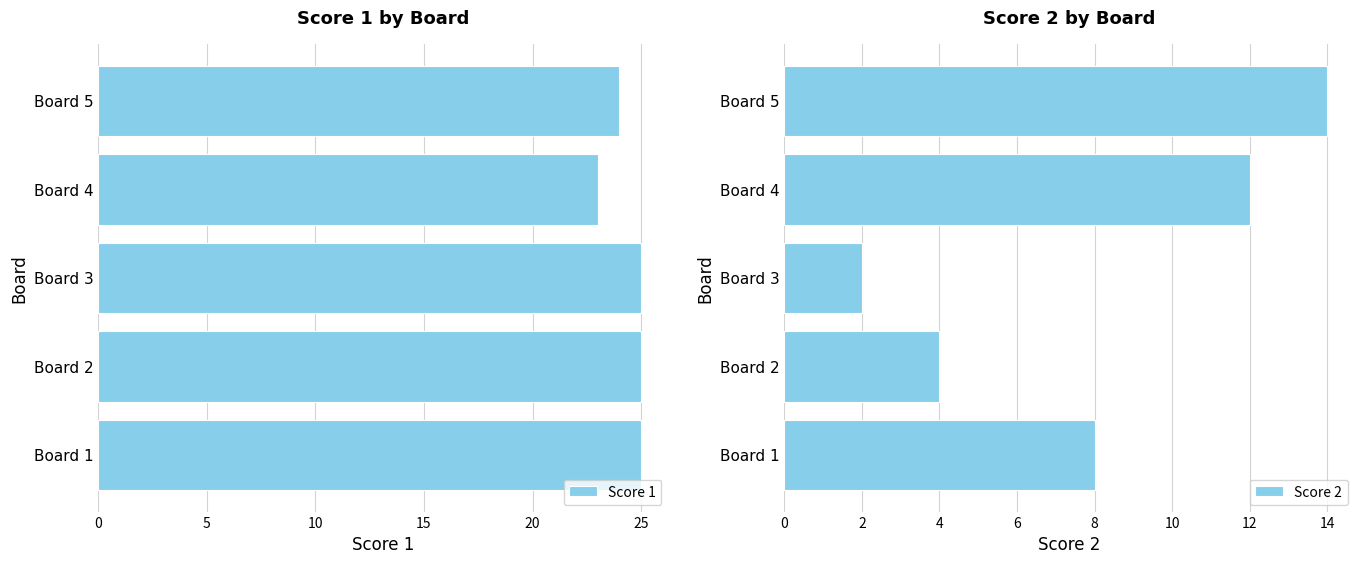

Which category has the lowest value in the Score 1 series?

Board 4